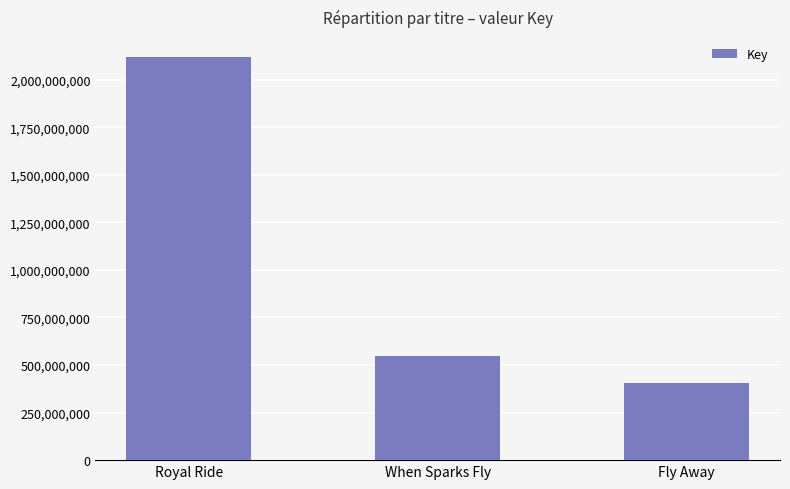

What is the smallest value displayed?

403910348